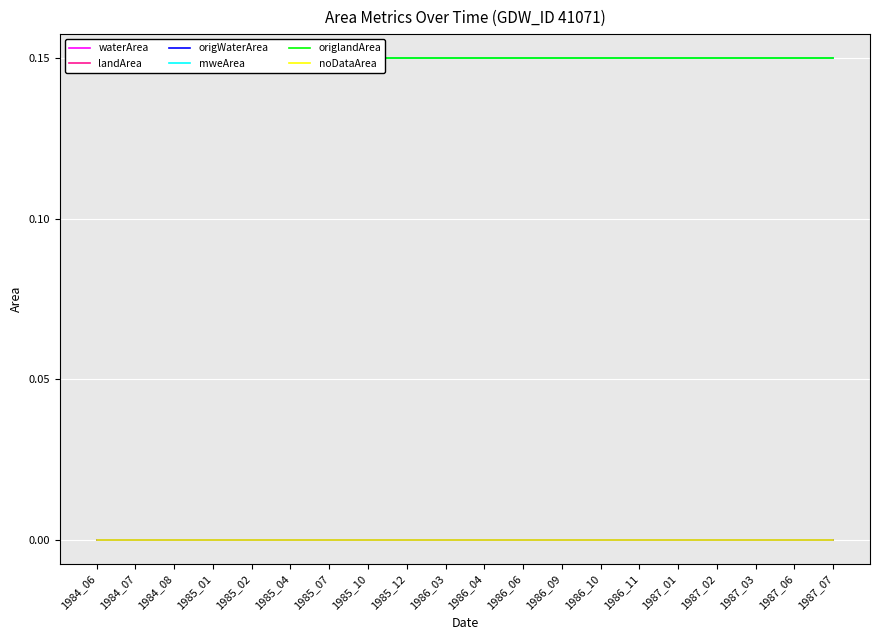

Which series changed the most between 1985_04 and 1986_10?

waterArea